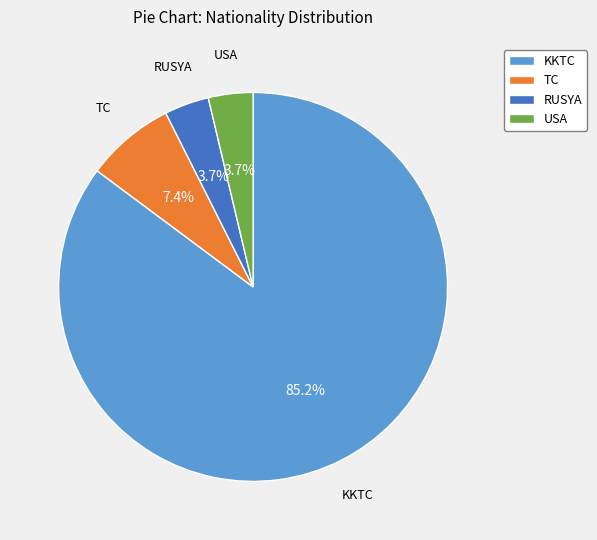

What percentage is the KKTC slice, to the nearest percent?

85%